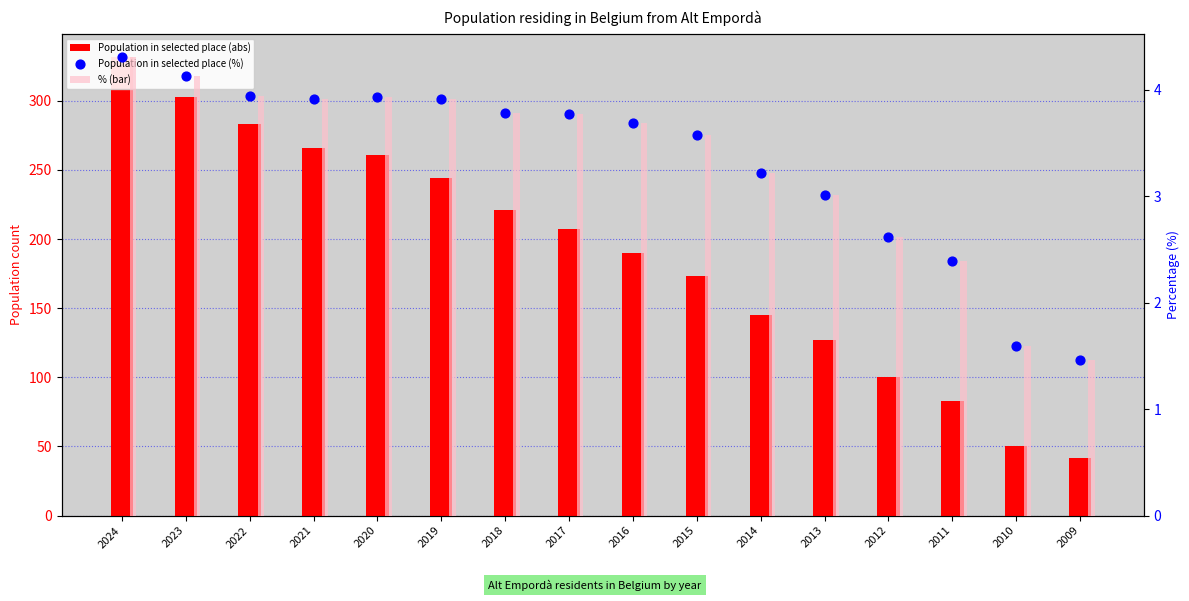

Which series has the largest total across all categories?

Population in selected place (abs)